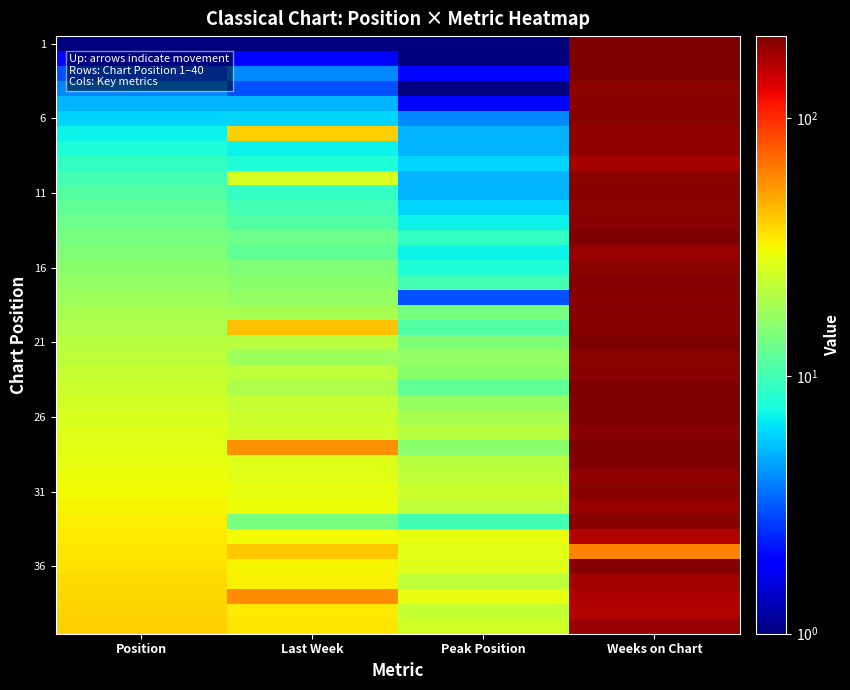

What is the smallest value displayed?

1